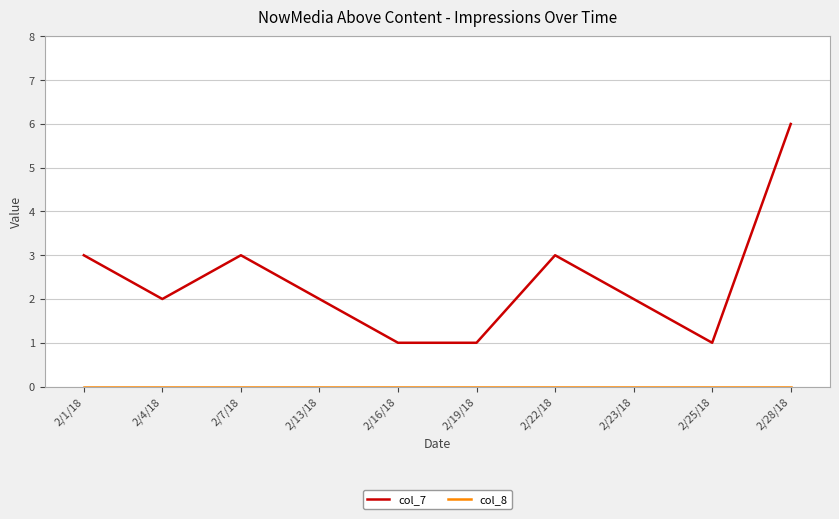

What is the highest value of the col_7 series?

6